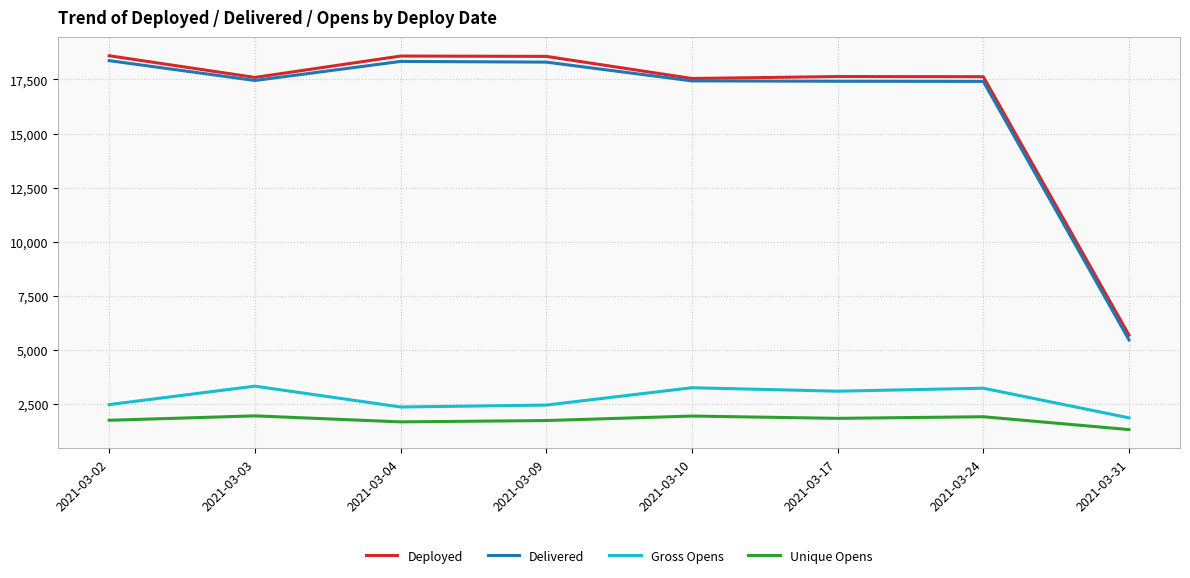

Is the value of Deployed at 2021-03-24 greater than the value of Delivered at 2021-03-31?

Yes